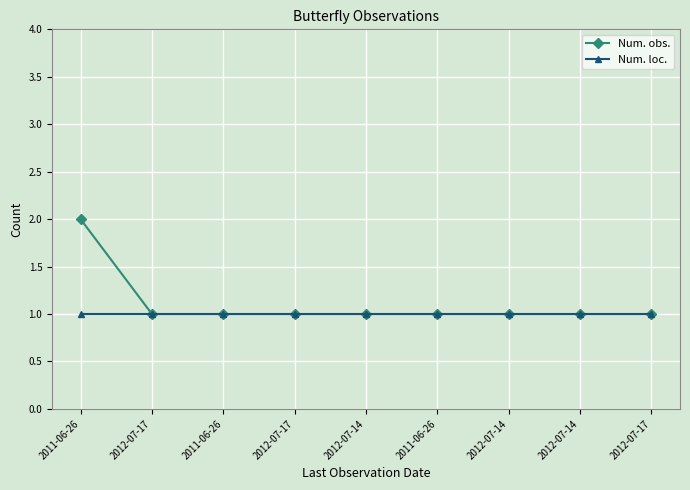

How many categories are shown in the chart?

9